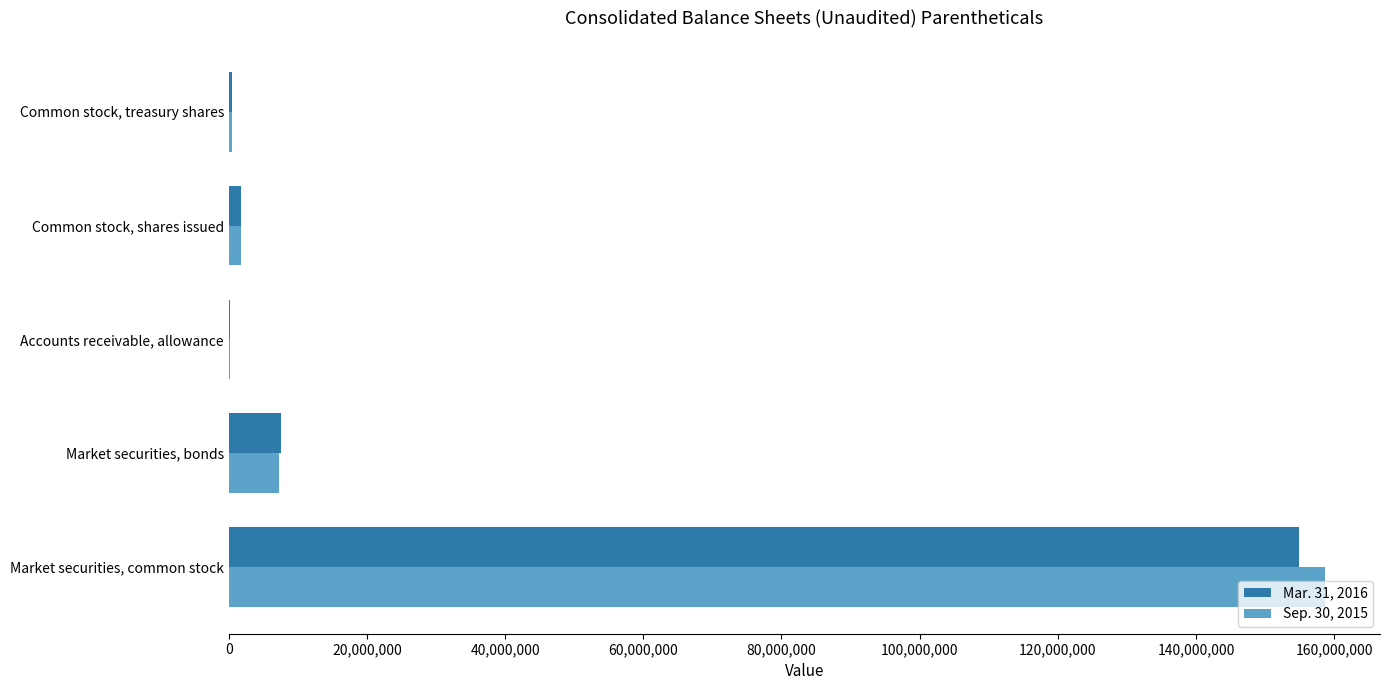

What is the maximum value for Mar. 31, 2016?

154960000